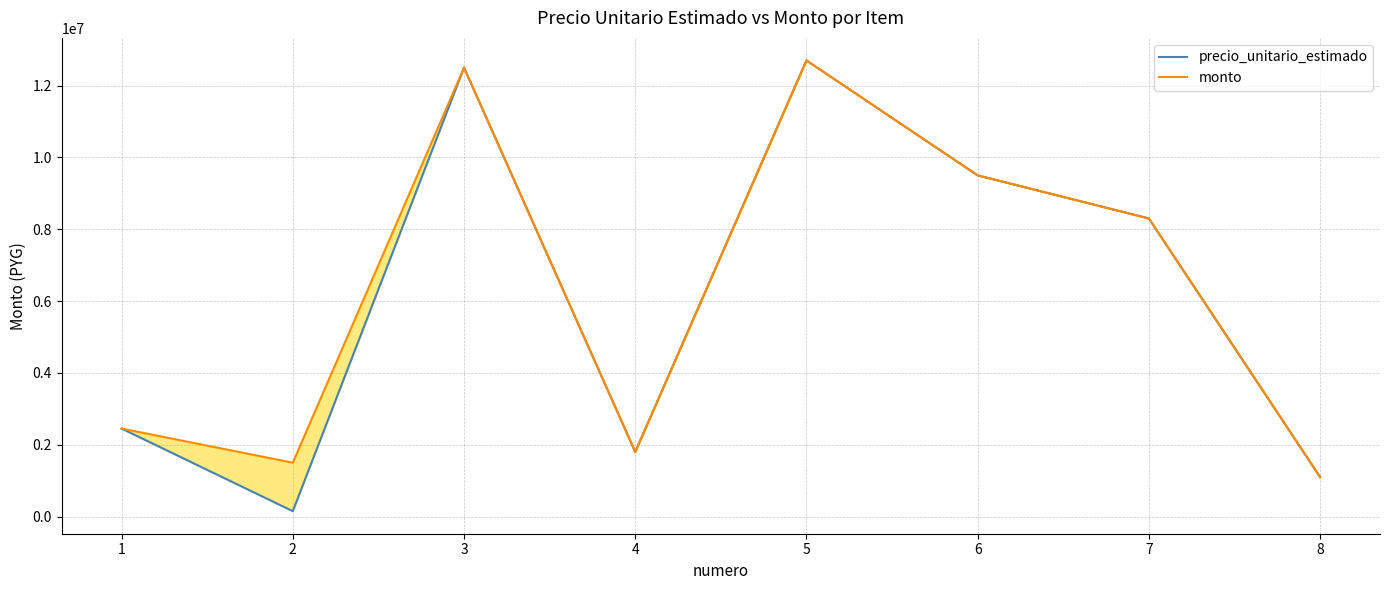

Which series has the largest range (max minus min)?

precio_unitario_estimado